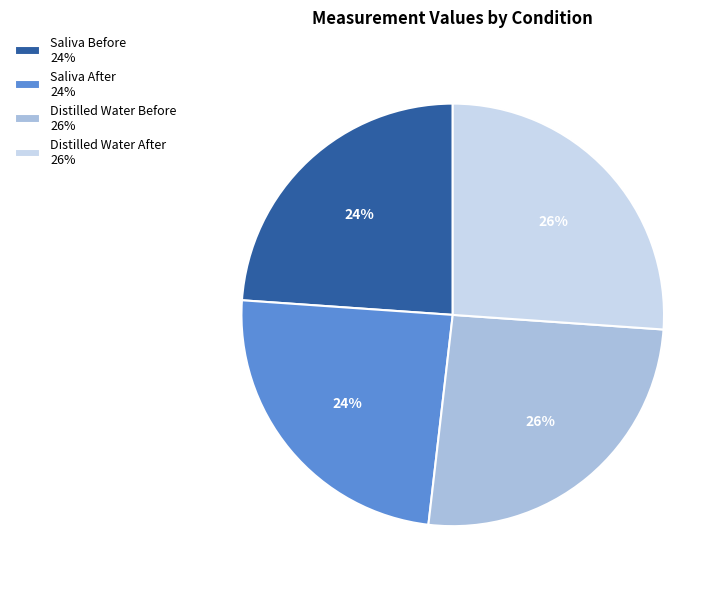

Is it true that Saliva Before is 24% of the pie?

True